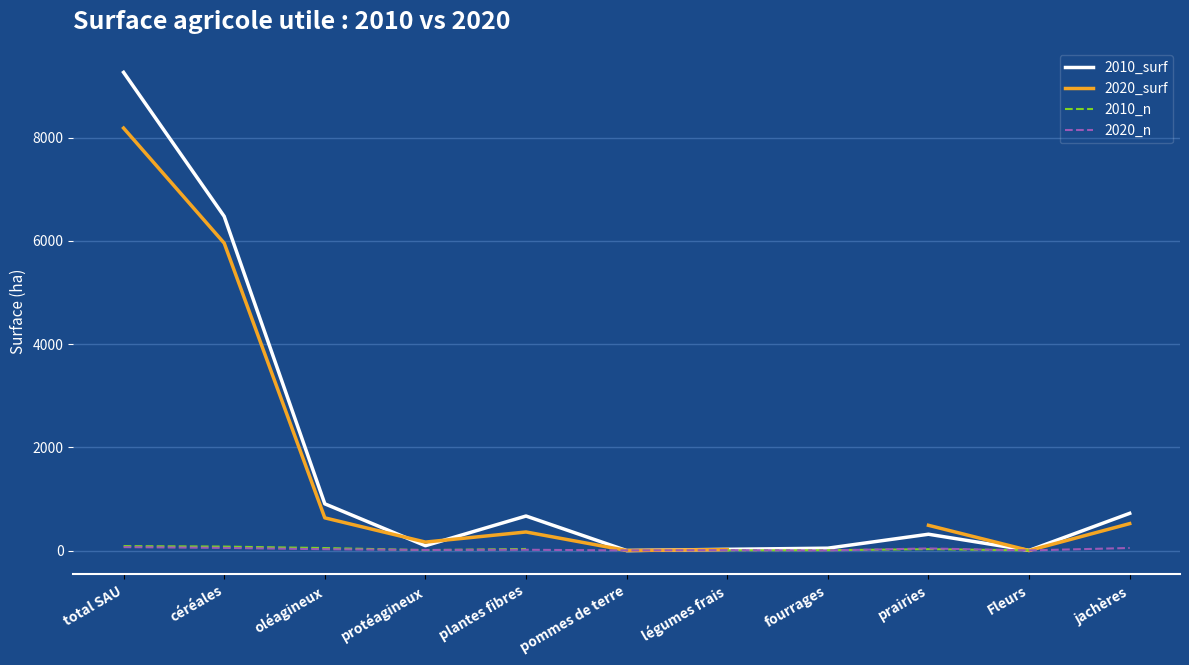

Where is the first local minimum for 2020_surf?

protéagineux